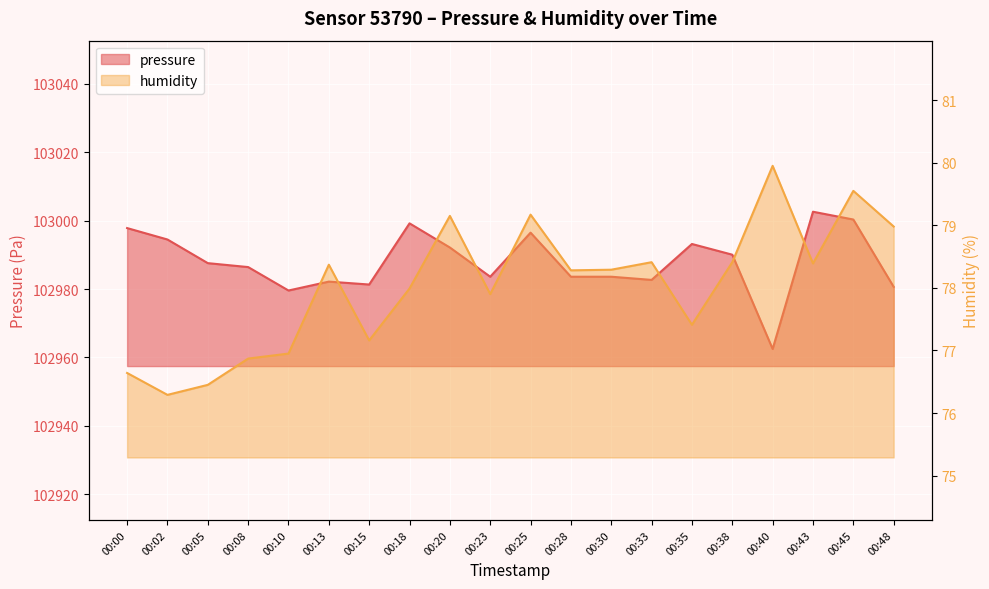

True or false: pressure and humidity cross at least once.

False